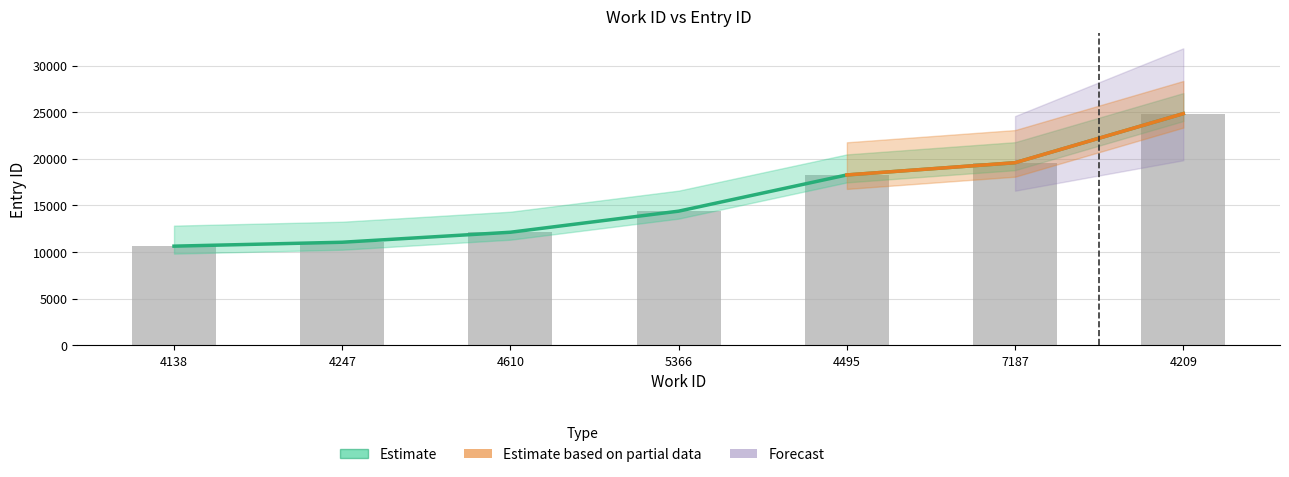

Reading left to right, extract all data points from this chart.

10640	11059	12132	14392	18277	19587	24850